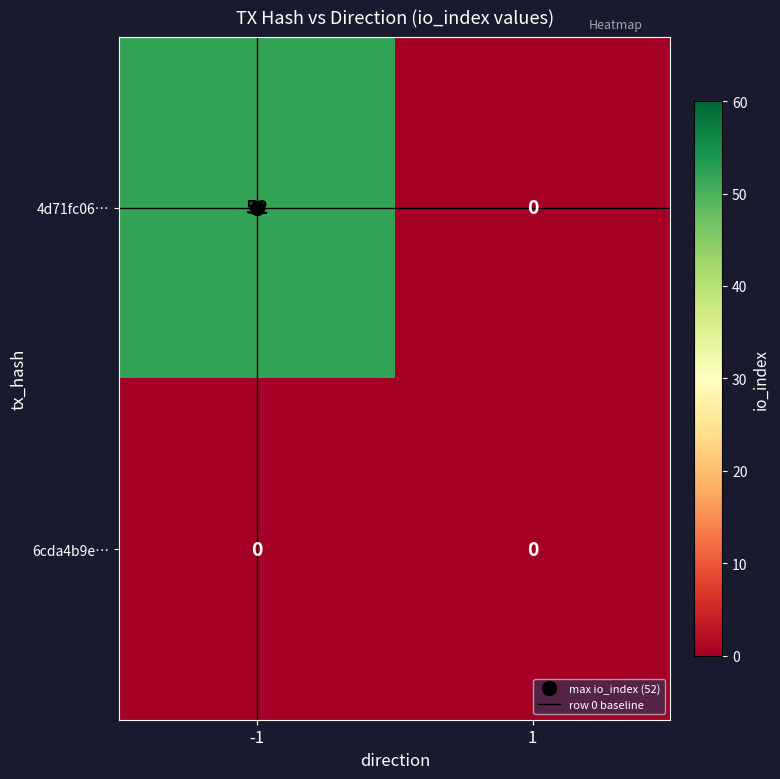

What is the highest value of the 4d71fc06… series?

52